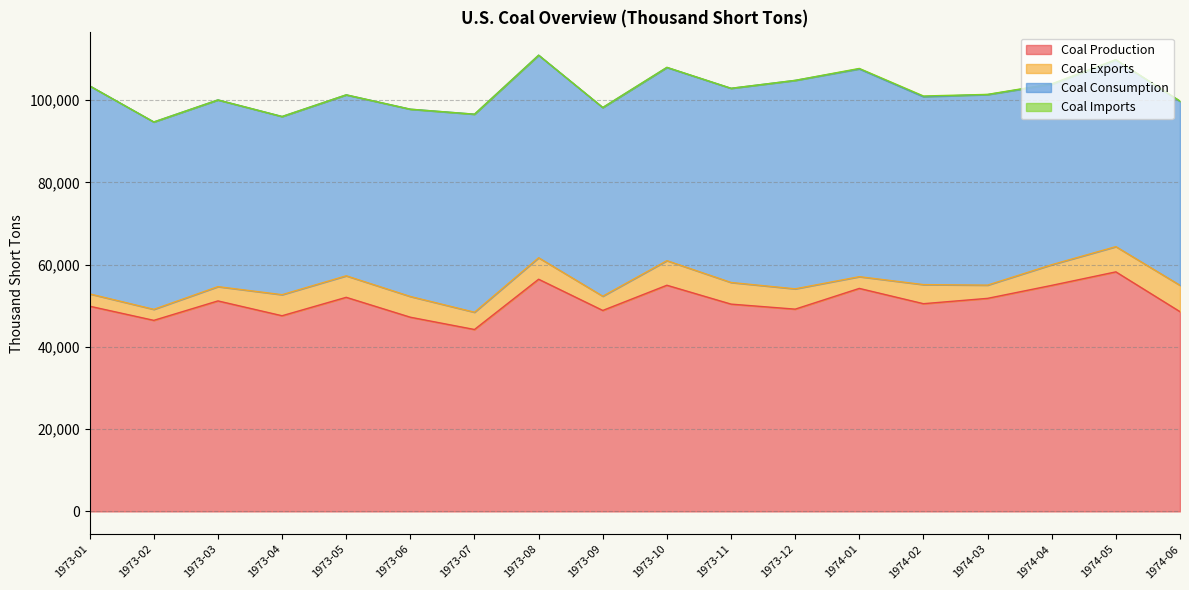

What is the label of the 9th point from the right?

1973-10